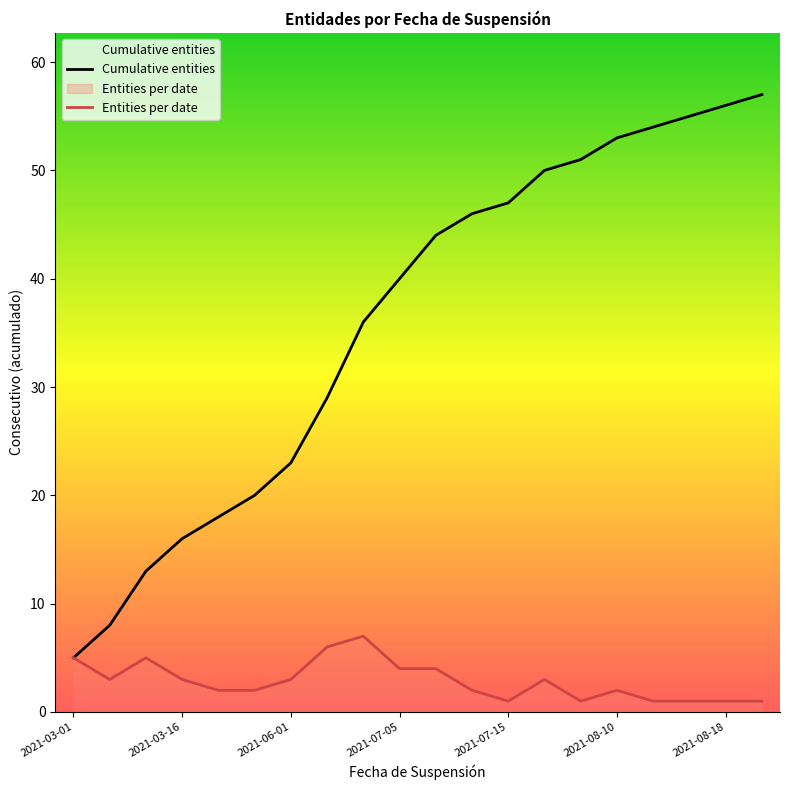

Which series has the widest spread of values?

Cumulative entities